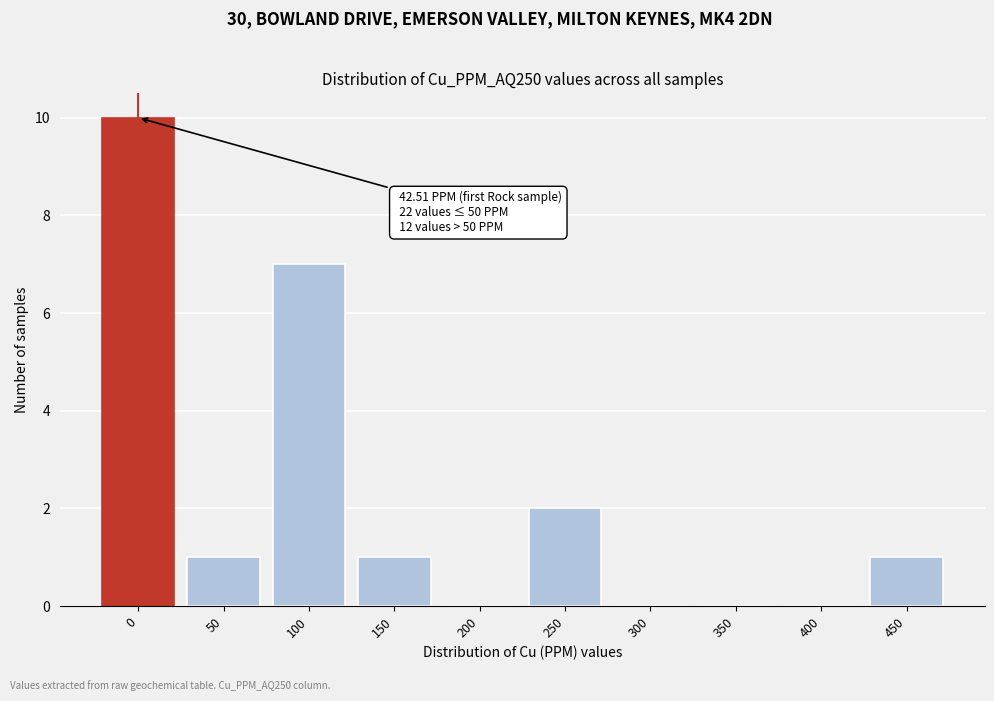

Reading left to right, what are all the values shown in this chart?

0=10	50=1	100=7	150=1	200=0	250=2	300=0	350=0	400=0	450=1